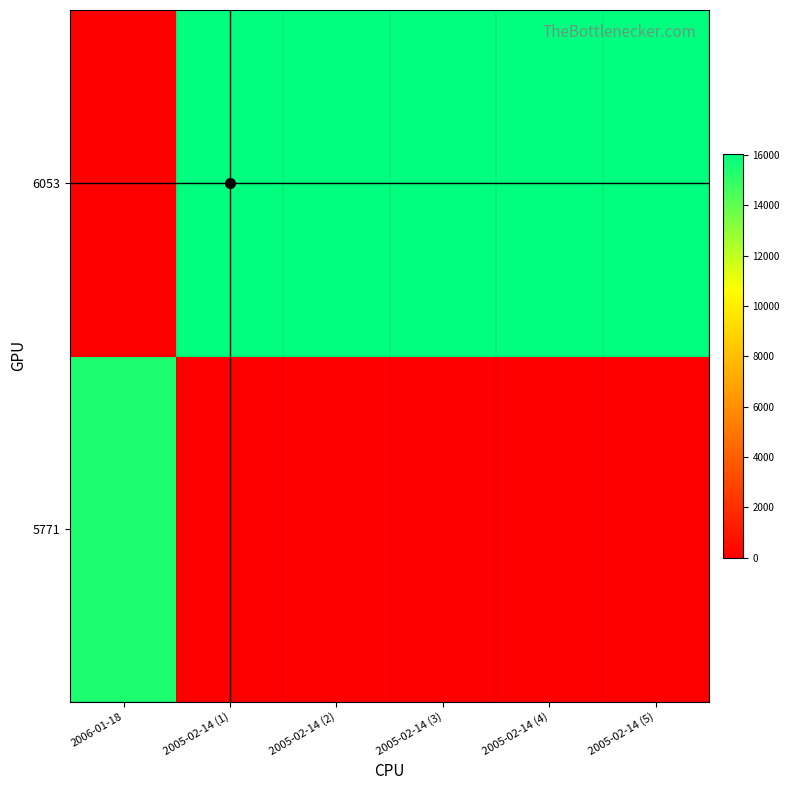

What is the spread (max minus min) of values at 2005-02-14 (1)?

16042